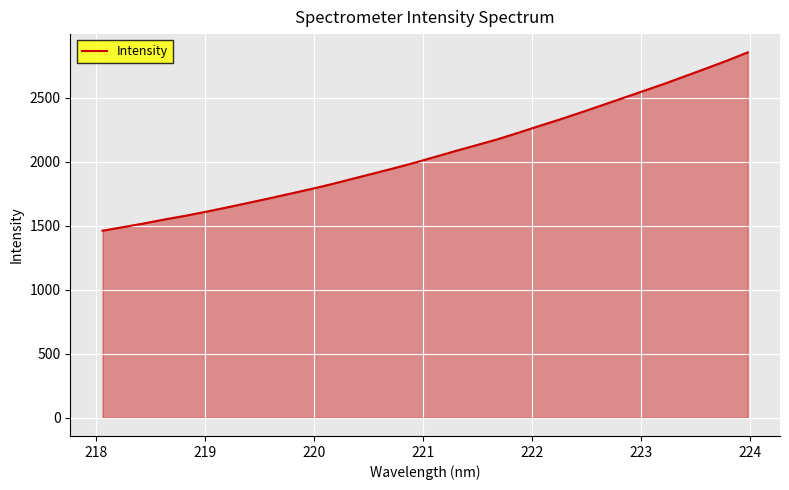

Reading right to left, list all the values displayed in this chart.

2855.6	2791.0	2730.0	2670.5	2610.6	2554.8	2498.6	2442.7	2387.3	2333.2	2281.7	2229.1	2177.8	2132.2	2087.0	2040.2	1993.7	1950.3	1908.7	1867.4	1825.7	1787.2	1750.8	1714.4	1679.4	1644.6	1611.0	1579.2	1550.3	1518.9	1490.1	1461.8